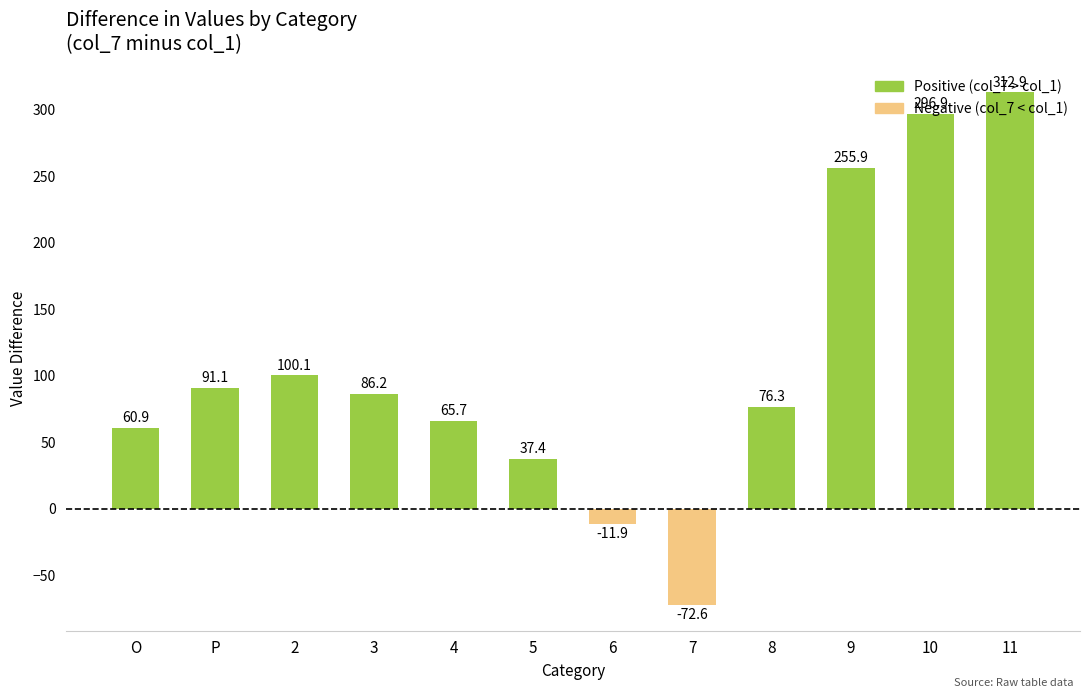

Where does the data first go above 86?

P